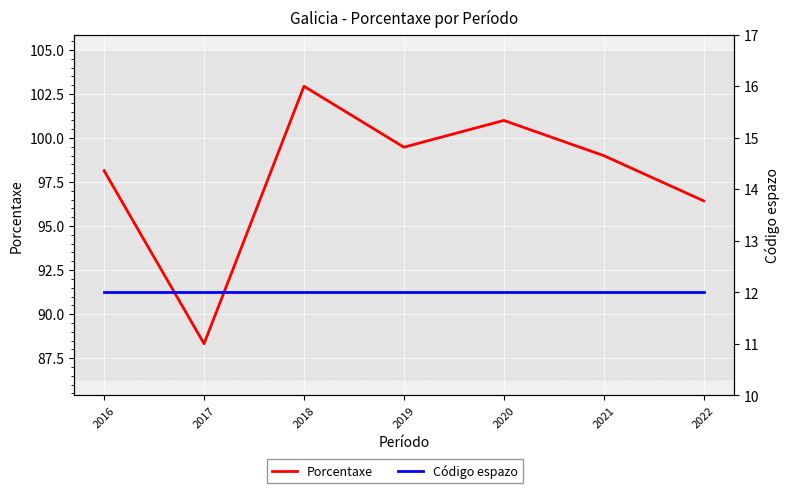

Reading left to right, transcribe all the data shown in this chart.

Porcentaxe: 2022=96.4	2021=99.0	2020=101.0	2019=99.5	2018=102.9	2017=88.3	2016=98.1
Código espazo: 2022=12.0	2021=12.0	2020=12.0	2019=12.0	2018=12.0	2017=12.0	2016=12.0